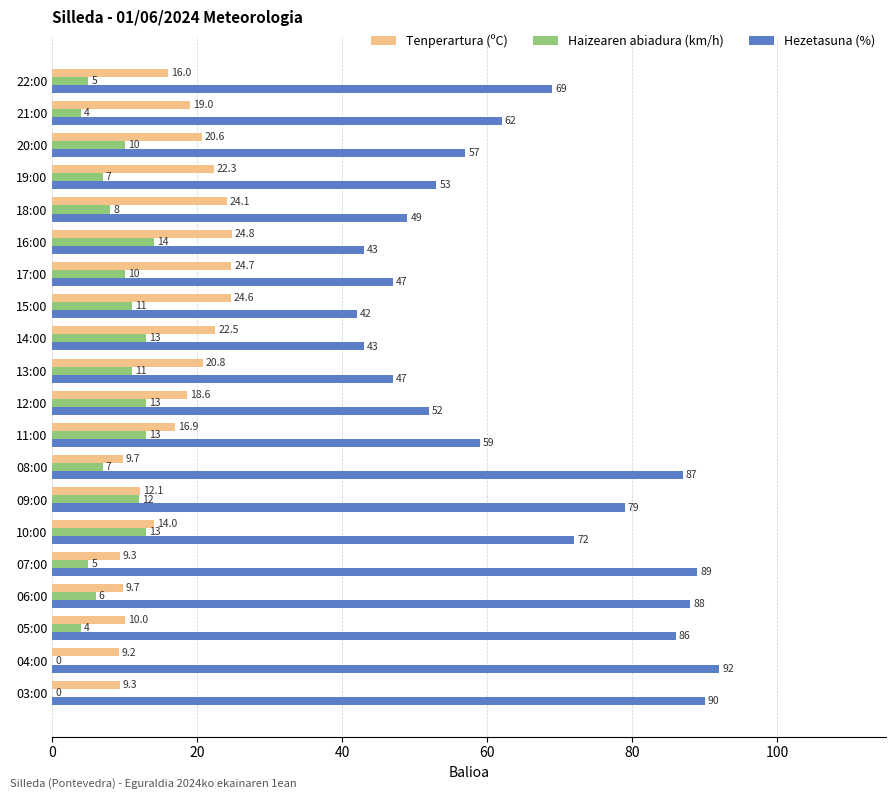

Which series has the largest total across all categories?

Hezetasuna (%)